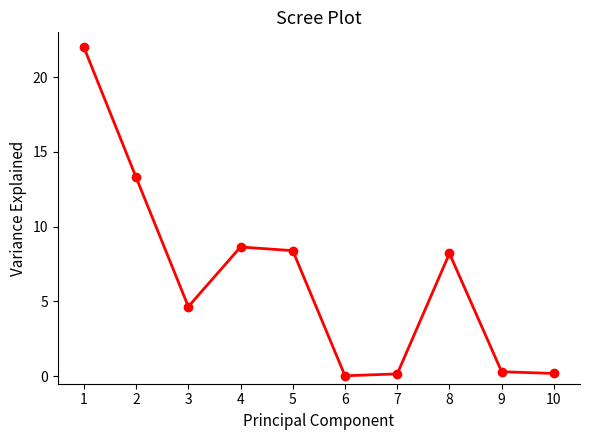

At which category does the data reach its first local peak?

4